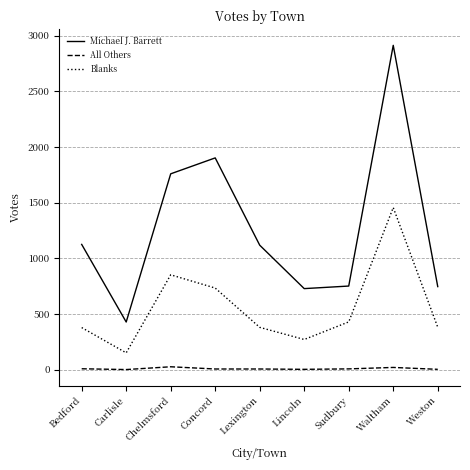

What is the sum of all All Others values?

71